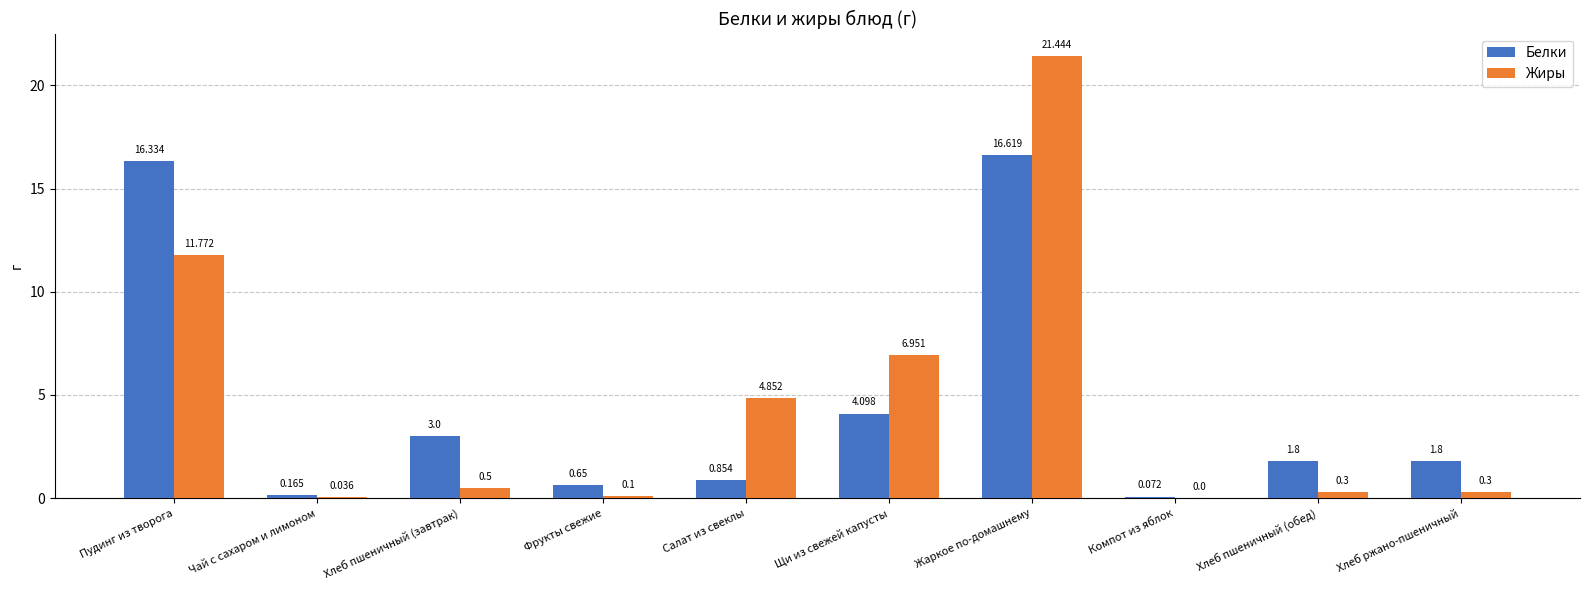

Is it true that Белки equals 1.5 at Хлеб пшеничный (завтрак)?

False